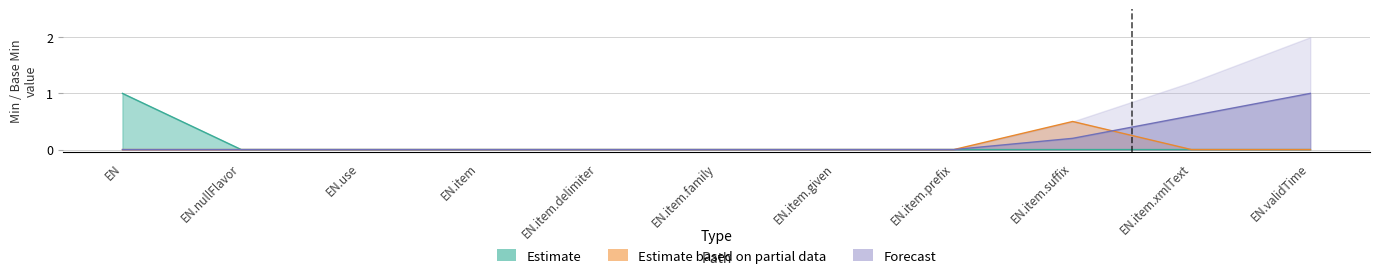

At which category is the sum across all series the highest?

EN